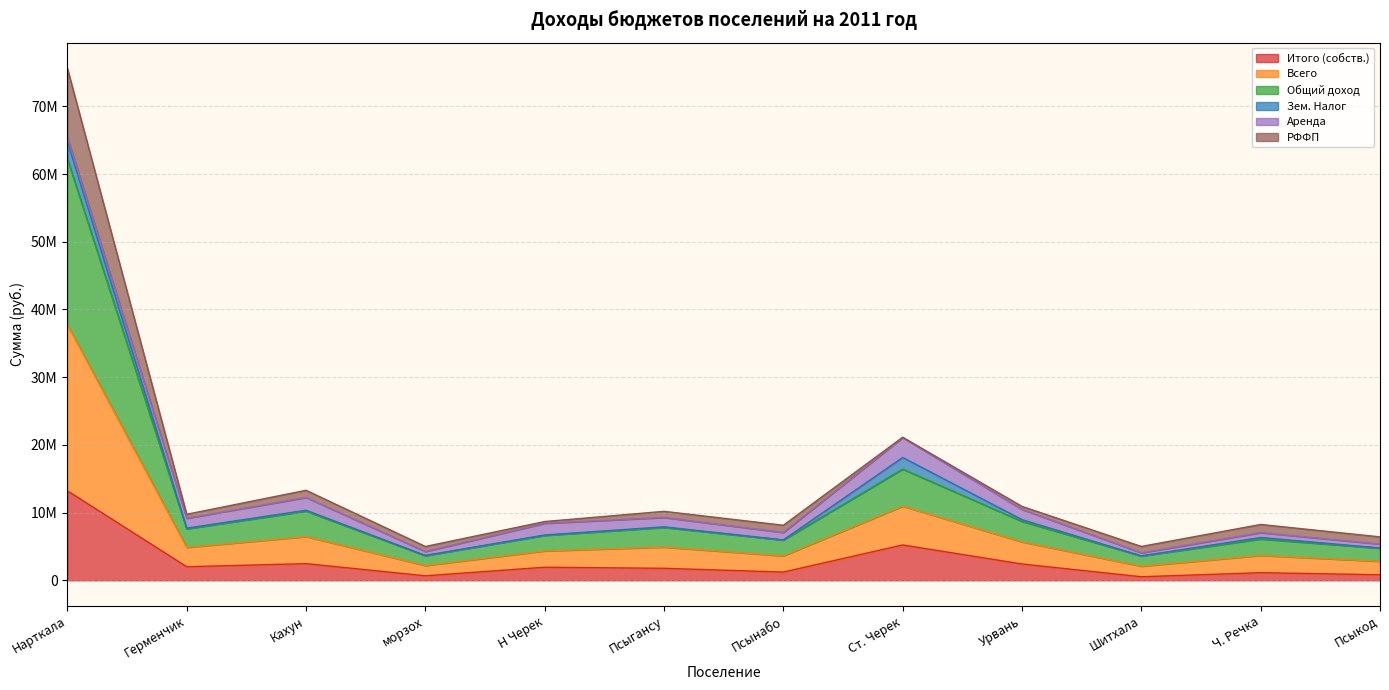

The value of Общий доход at Шитхала is 8495852. True or false?

False